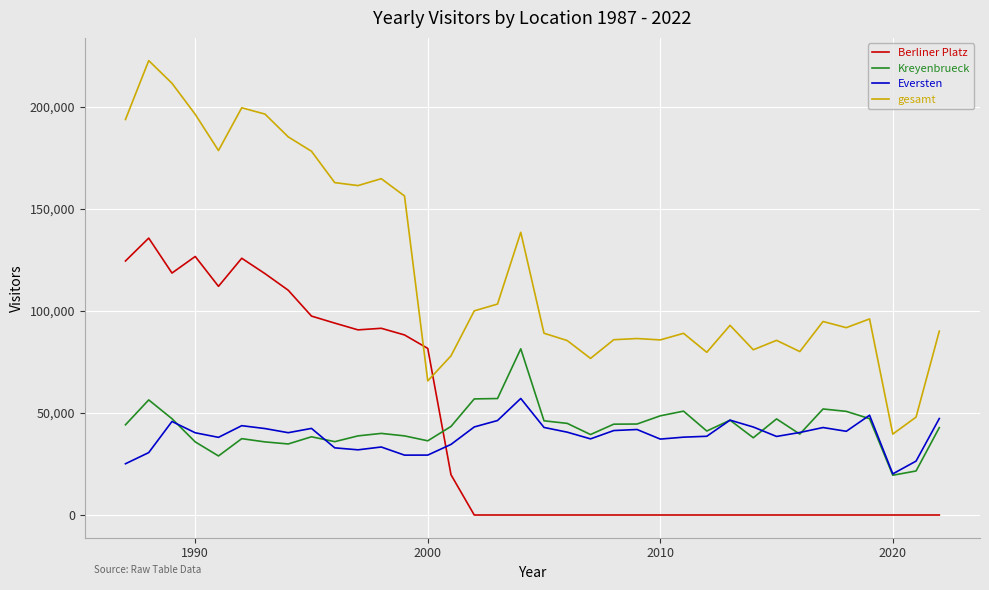

Which series has the widest spread of values?

gesamt